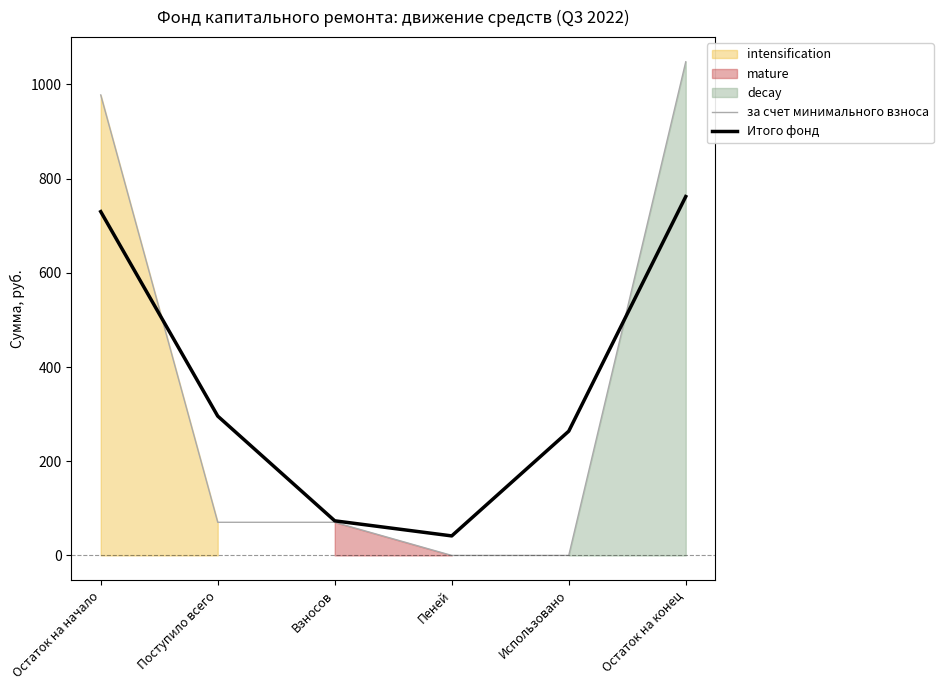

How many data points in Итого фонд are less than 295?

3